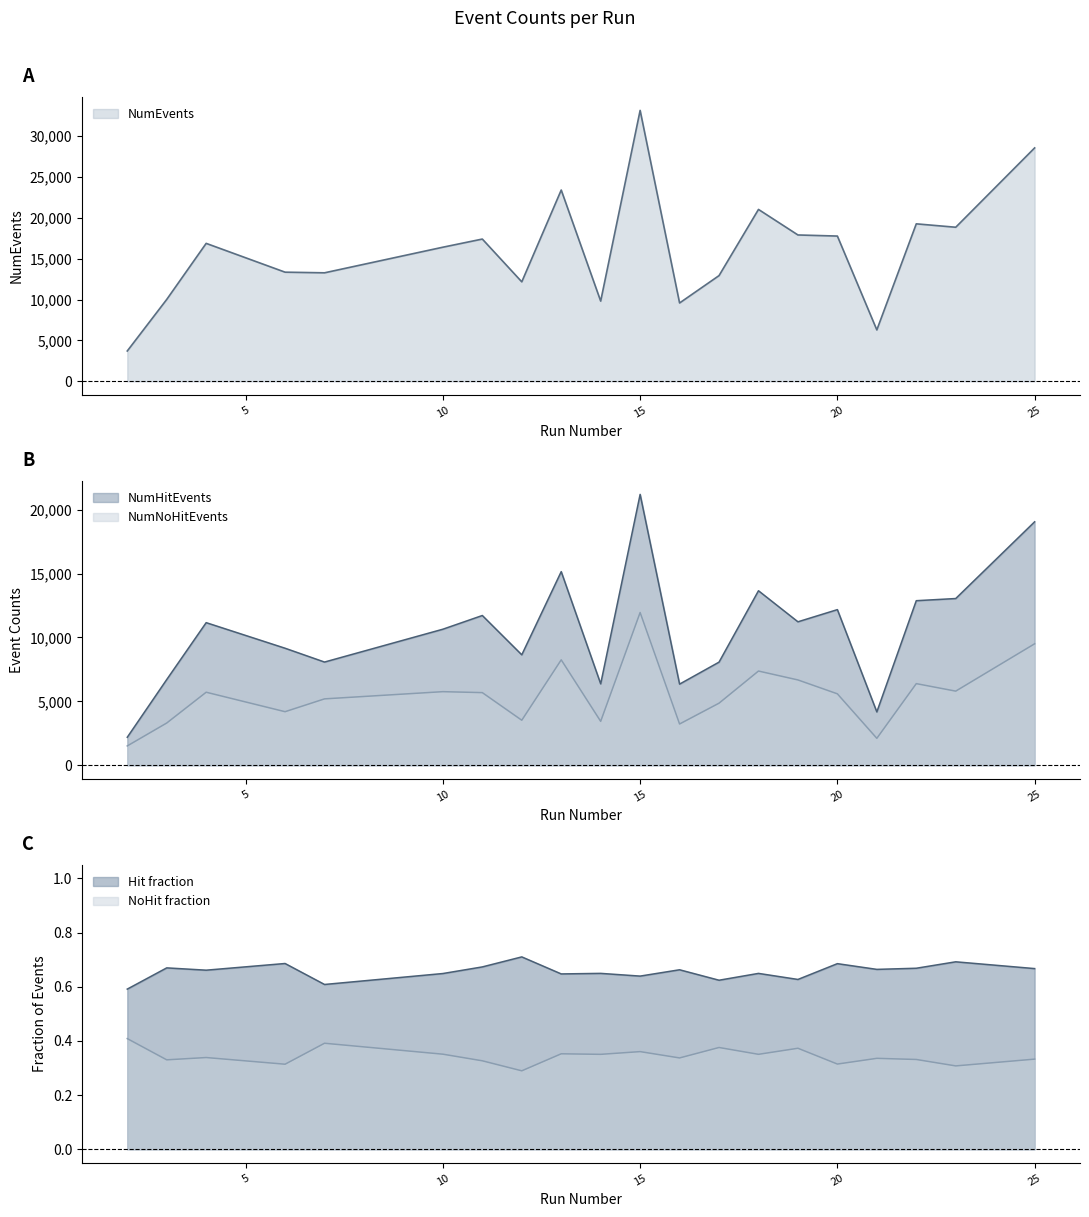

How many data points in NumHitEvents are above 11160?

9